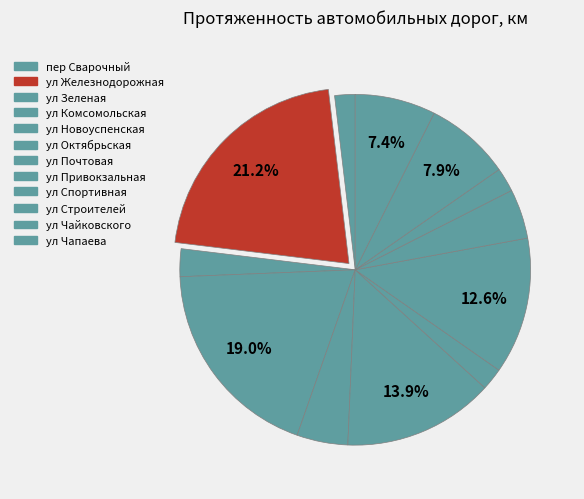

Count the number of slices in the pie.

12